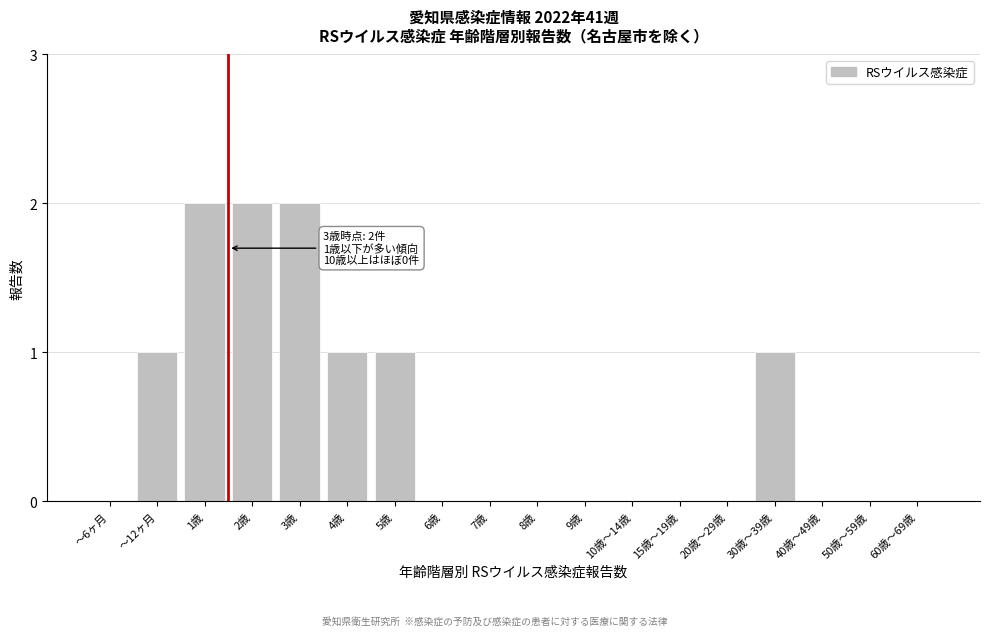

Reading left to right, extract all data points from this chart.

～6ヶ月=0	～12ヶ月=1	1歳=2	2歳=2	3歳=2	4歳=1	5歳=1	6歳=0	7歳=0	8歳=0	9歳=0	10歳～14歳=0	15歳～19歳=0	20歳～29歳=0	30歳～39歳=1	40歳～49歳=0	50歳～59歳=0	60歳～69歳=0